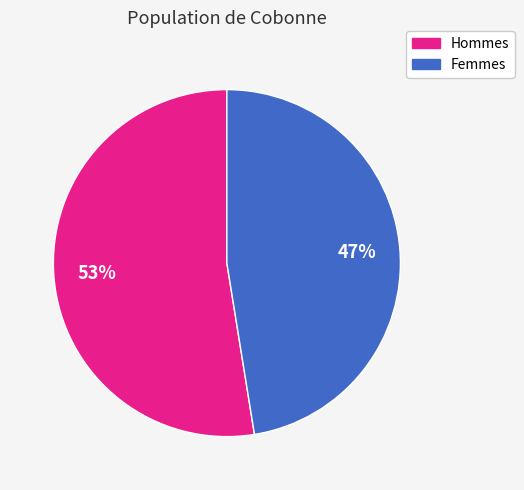

Is there a majority slice in this chart?

Yes